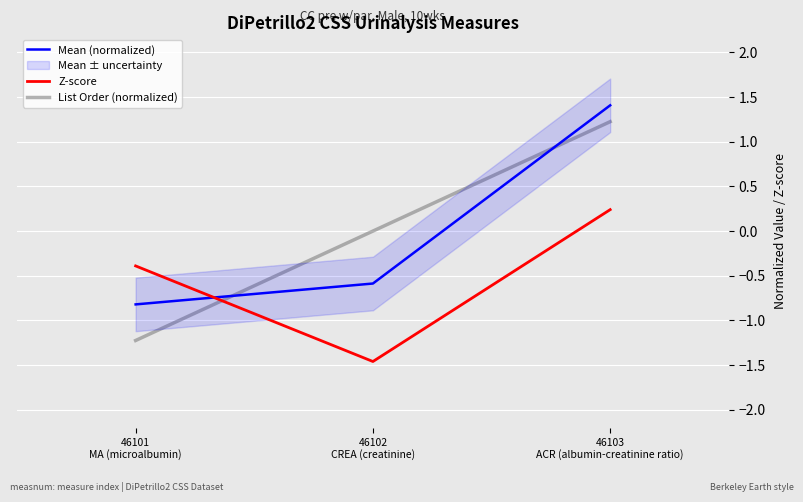

At which category is the sum across all series the highest?

46103
ACR (albumin-creatinine ratio)